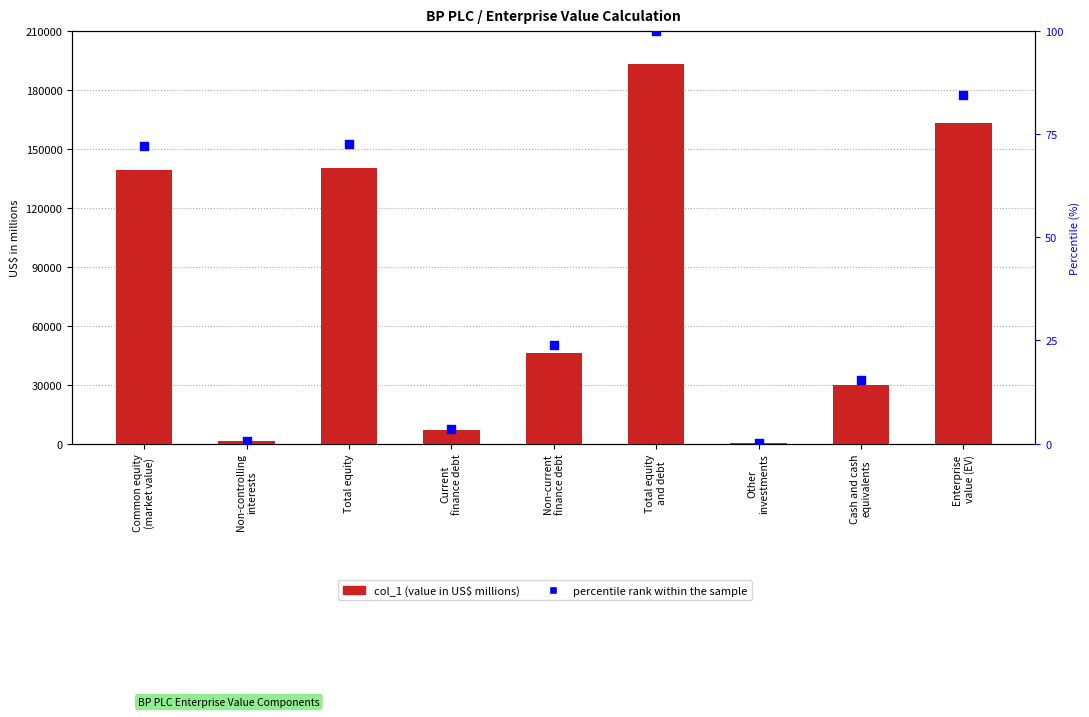

Which series has the largest total across all categories?

col_1